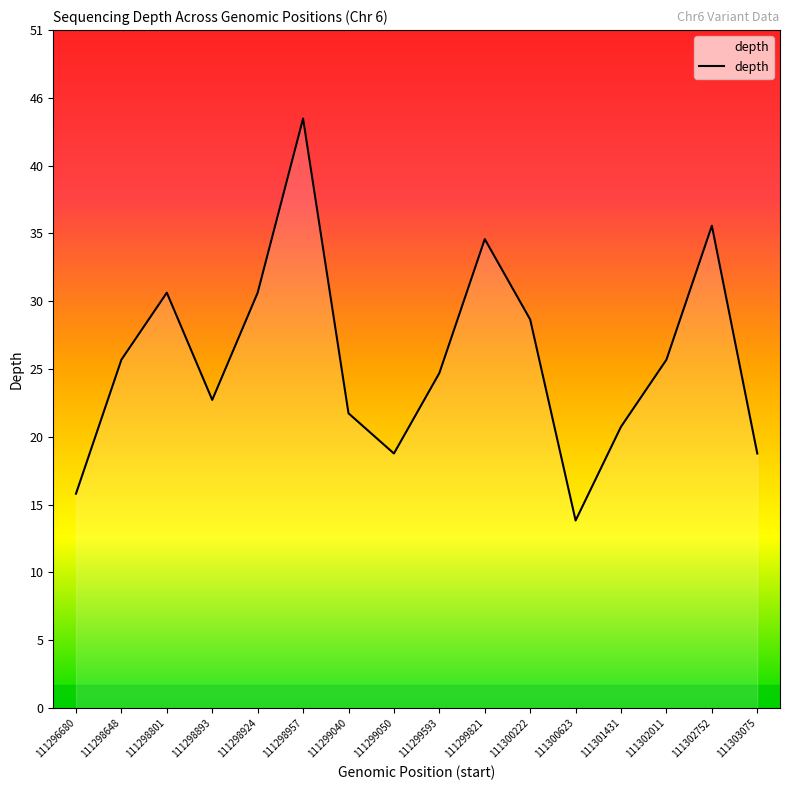

What is the change in value from 111299593 to 111299821?

+10